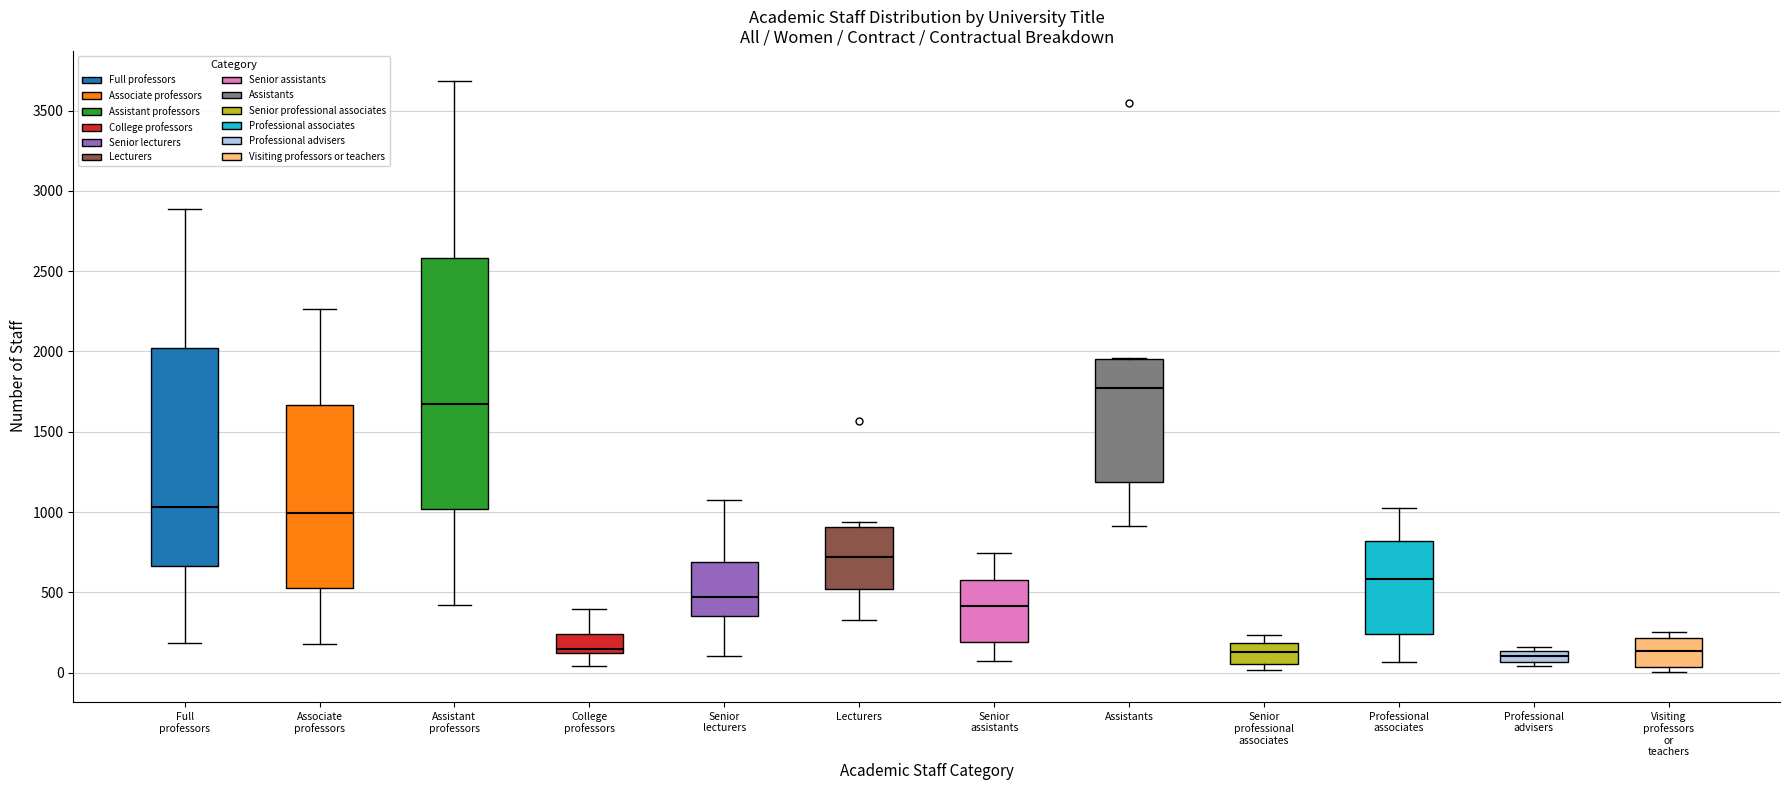

Which box is the tallest, from its lower edge to its upper edge?

Assistant professors